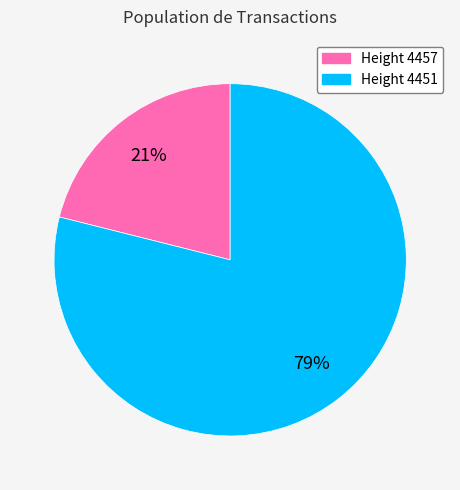

To the nearest percent, what is the average slice percentage?

50%